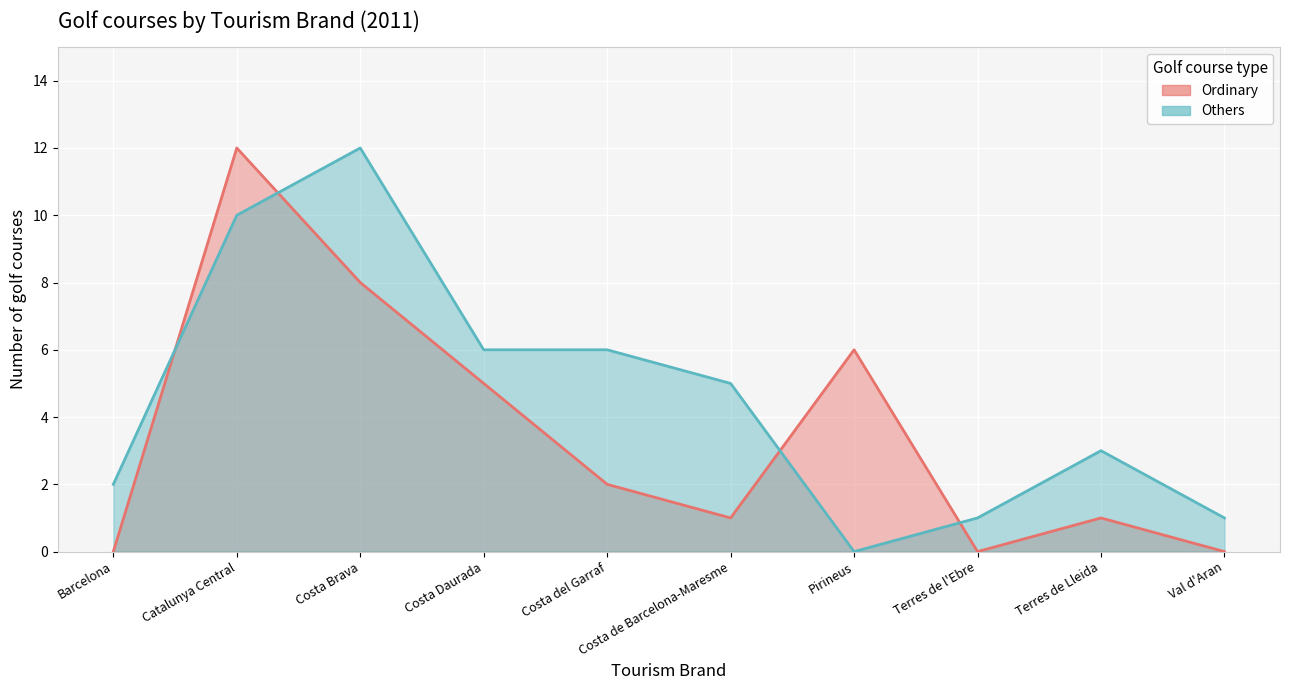

The Ordinary series shows 2 at Costa del Garraf. True or false?

True